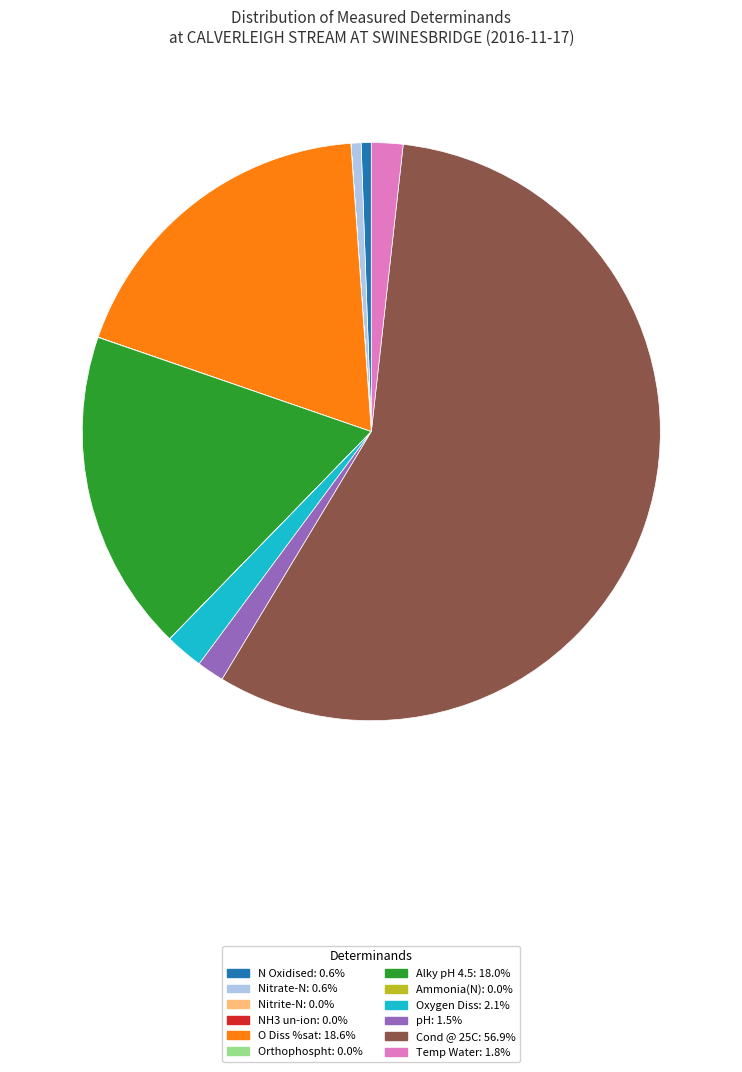

Combined, do Cond @ 25C and Oxygen Diss account for over 50%?

Yes